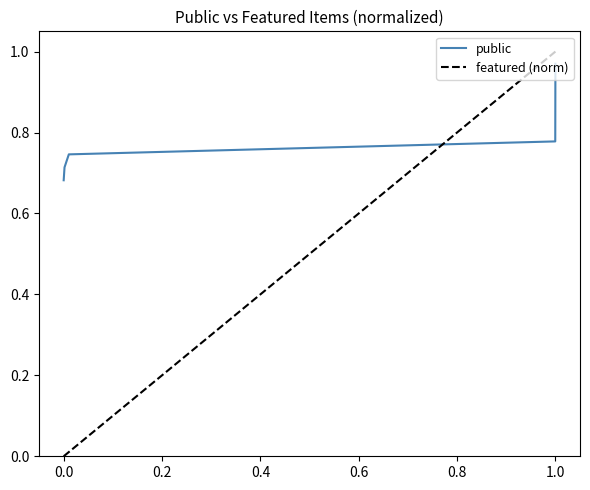

List the series in order of their overall mean, lowest first.

featured (norm), public